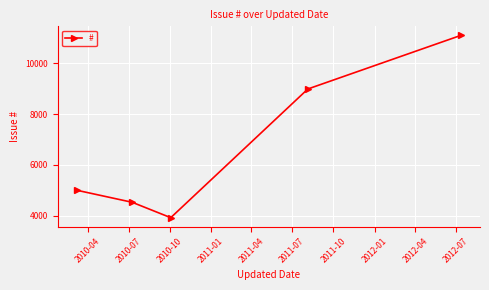

True or false: there are more than 1 points higher than both neighbors.

False